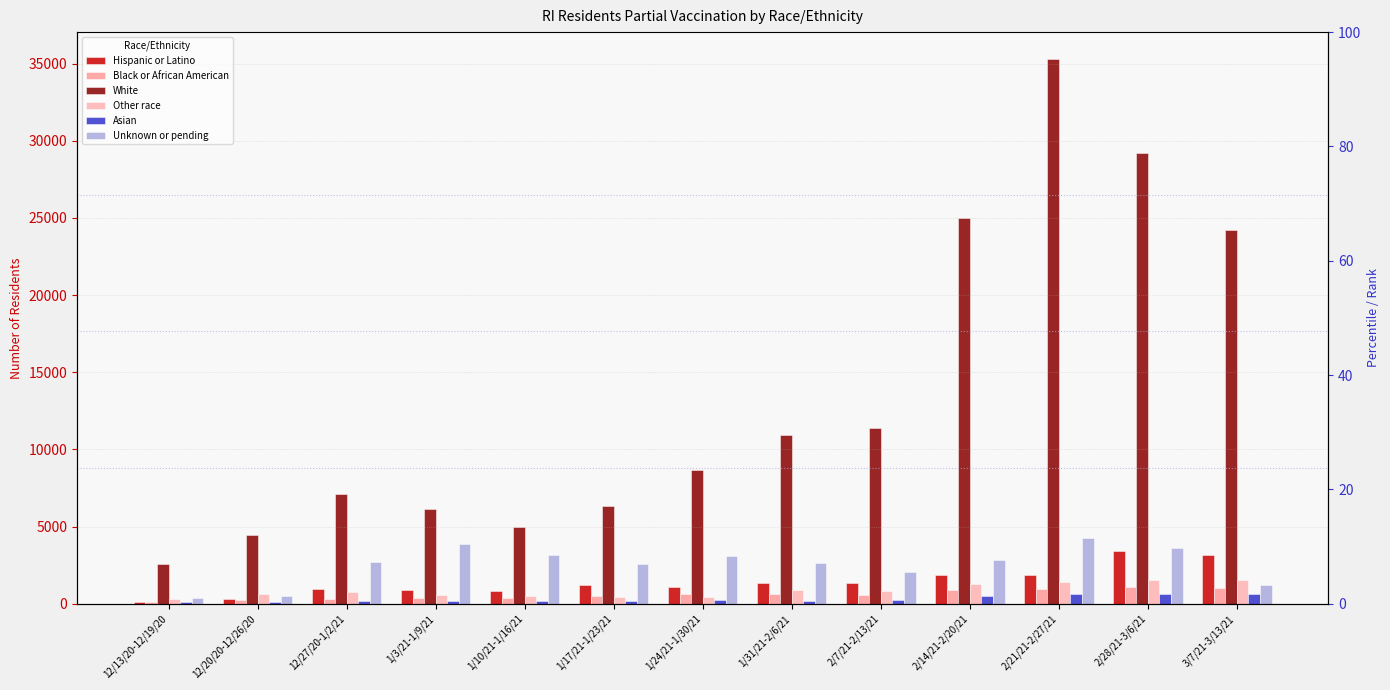

How many groups of bars are there?

13